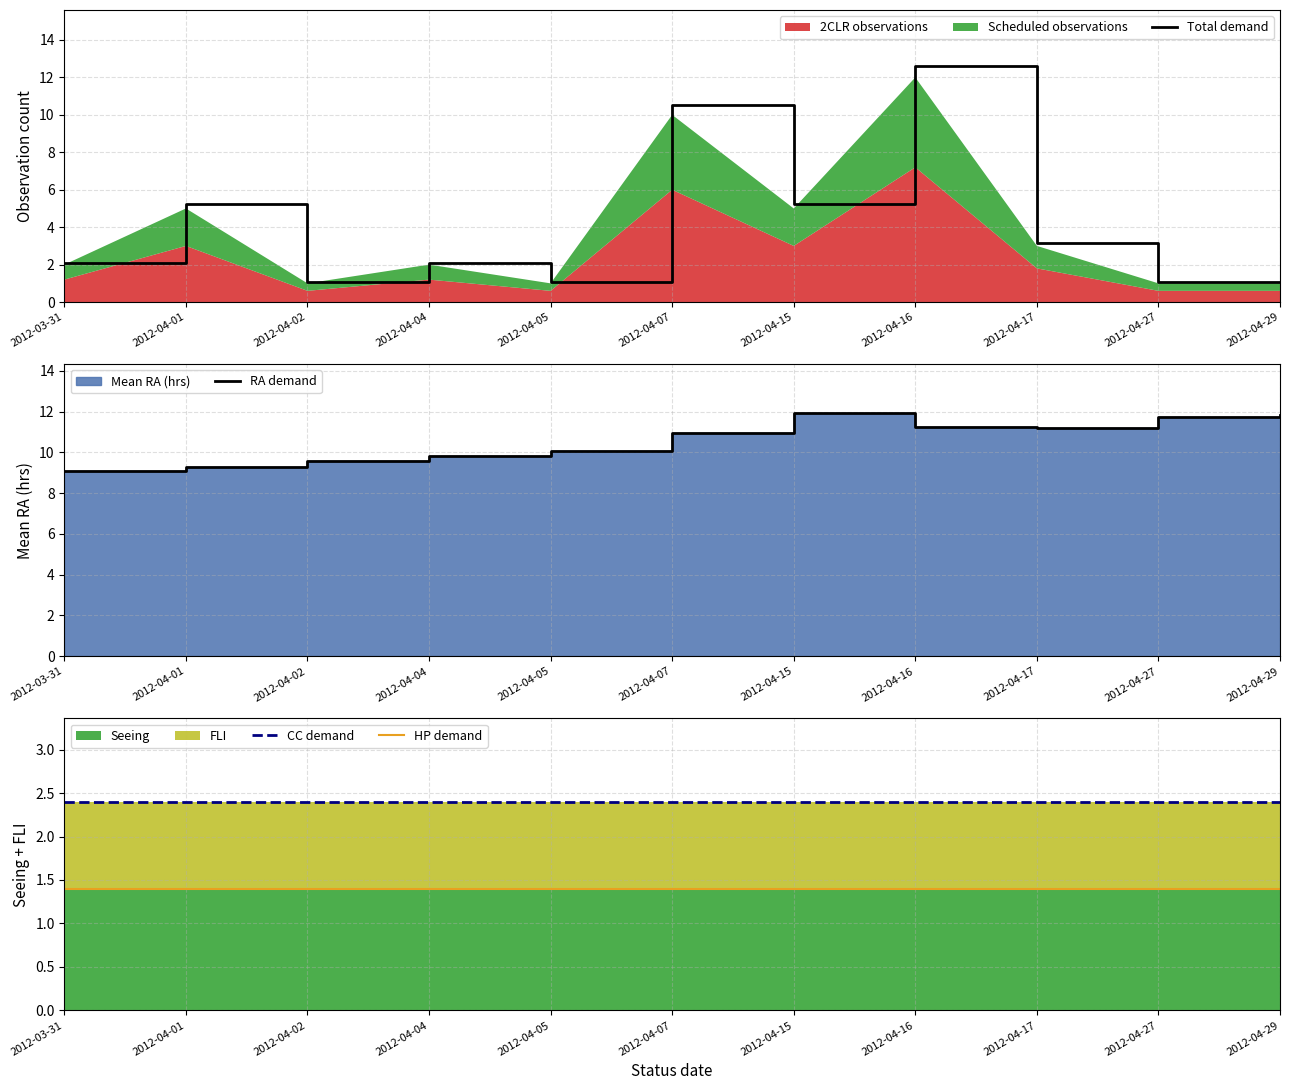

What is the label of the 7th point from the right?

2012-04-05